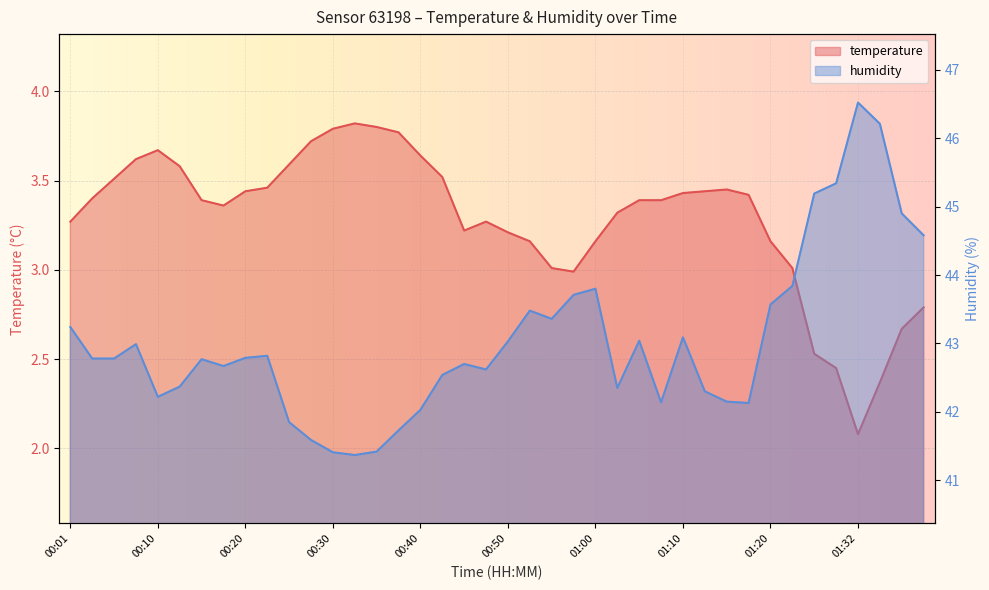

The value of humidity at 01:10 is 43.1. True or false?

True